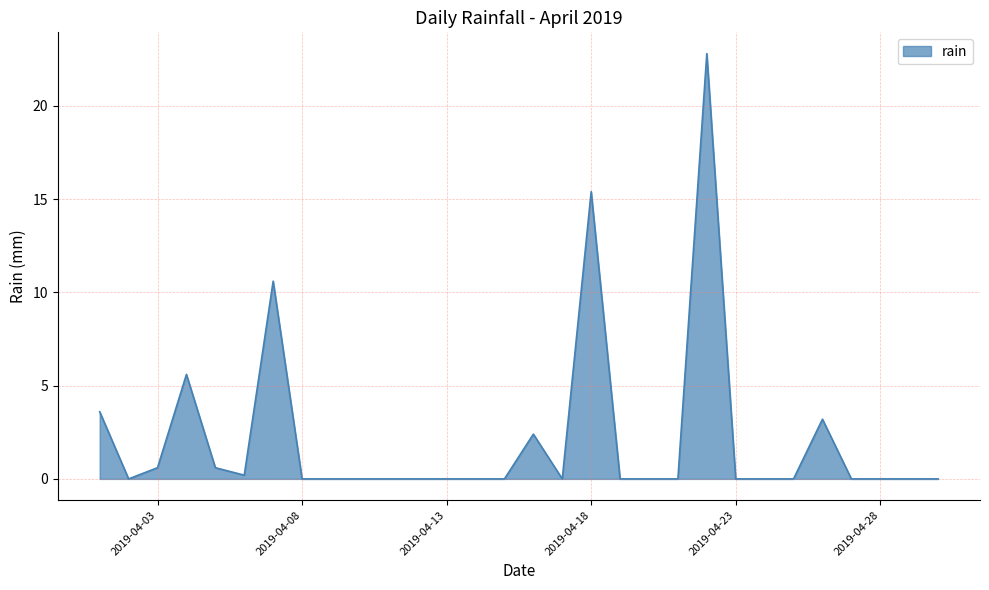

What is the maximum value shown in the chart?

22.8